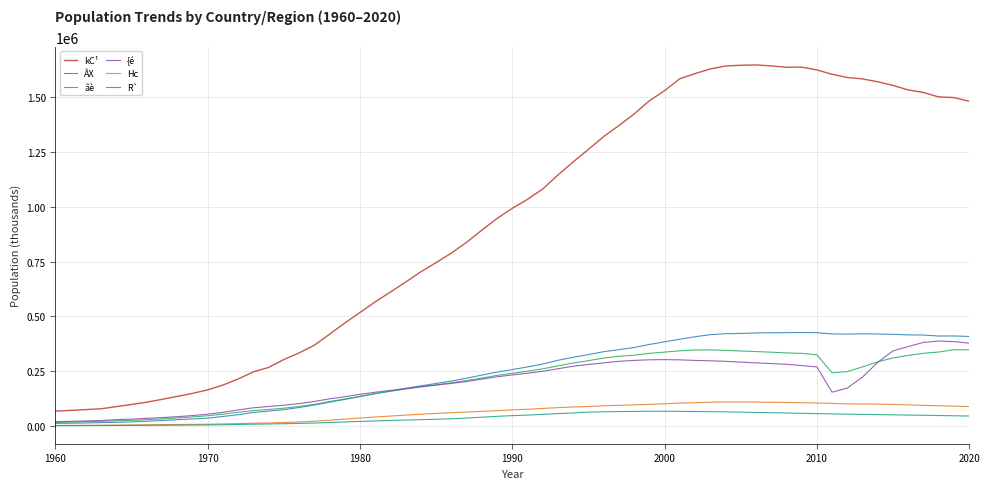

What are all the series names shown in the legend?

kC¹, ÂX, âè, {é, Hc, R`